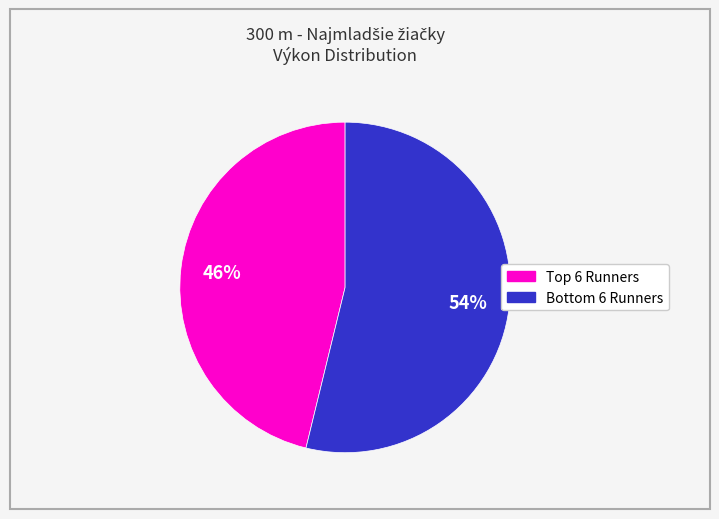

To the nearest percent, what is the average slice percentage?

50%